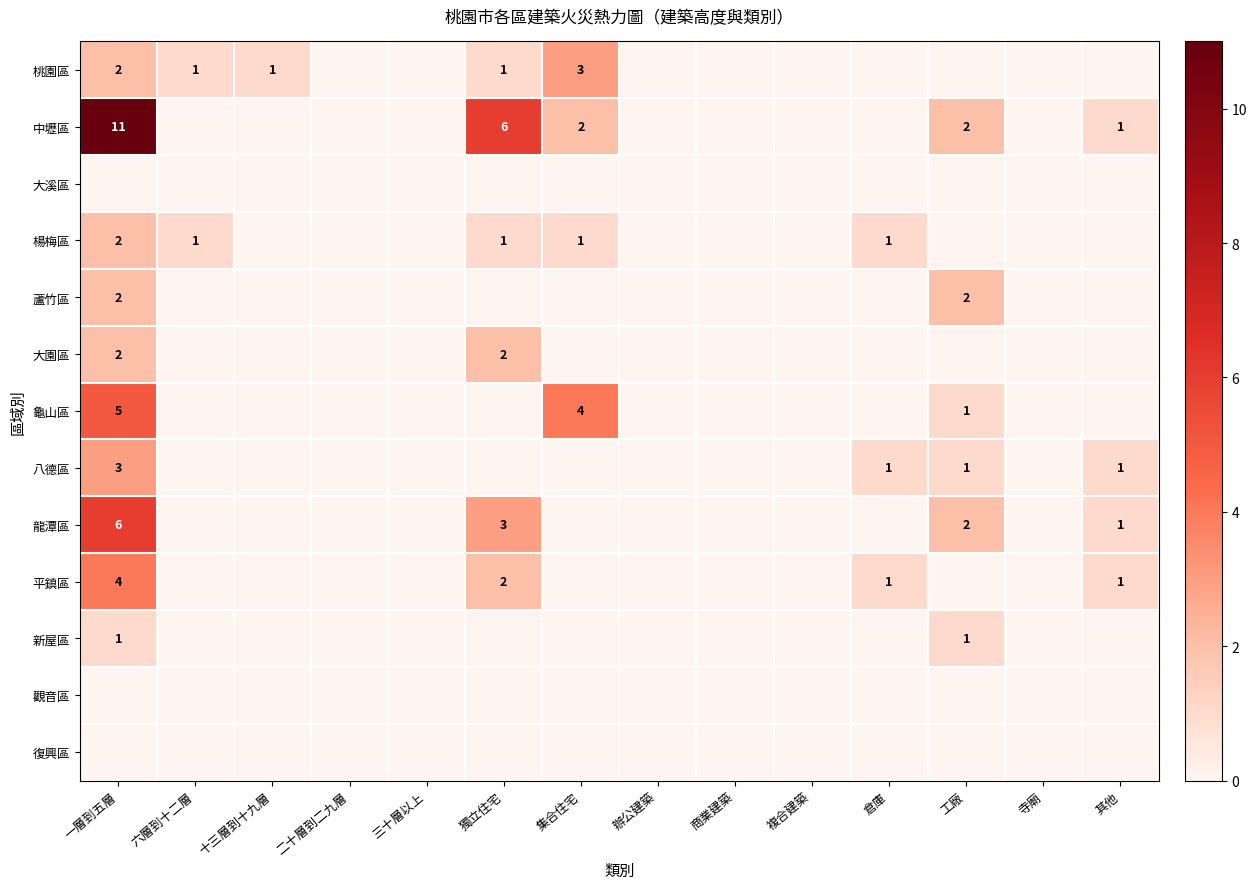

At how many categories does at least one series exceed 7?

1